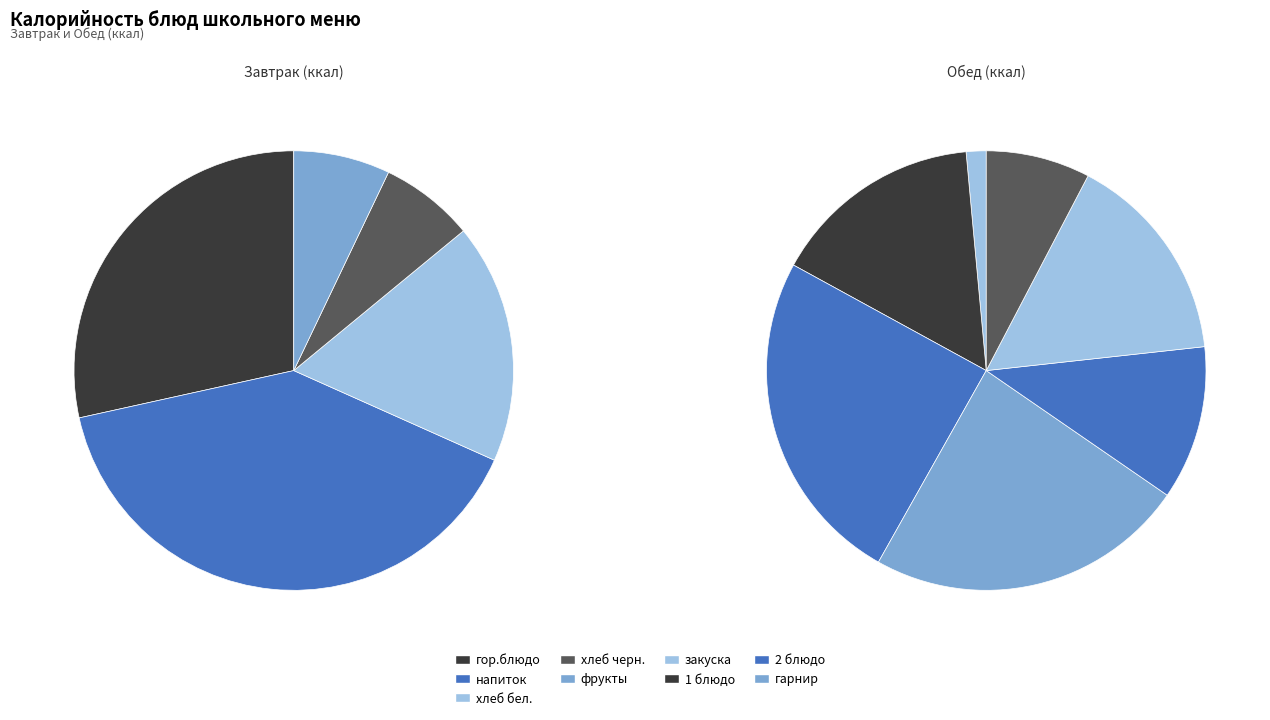

To the nearest percent, what is the average slice percentage?

20%